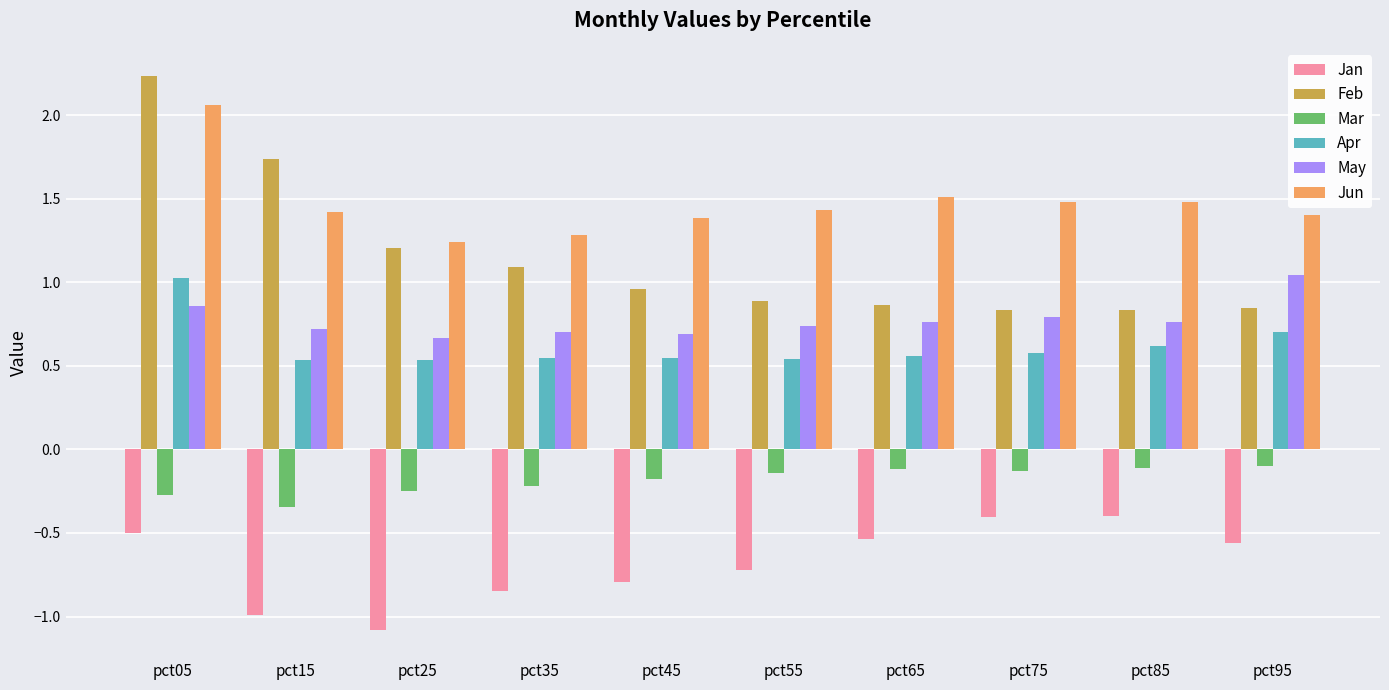

True or false: Feb has a value of 1.3 at pct65.

False